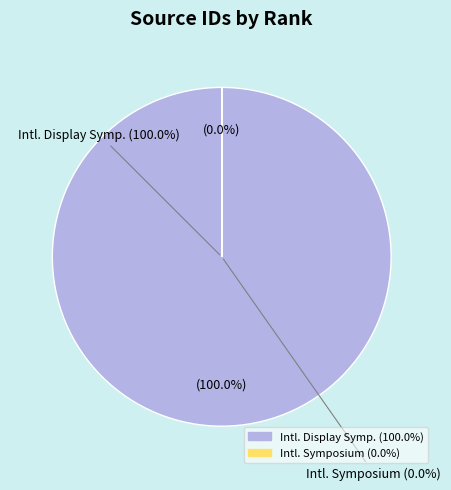

Is there any slice that represents more than half of the pie?

Yes